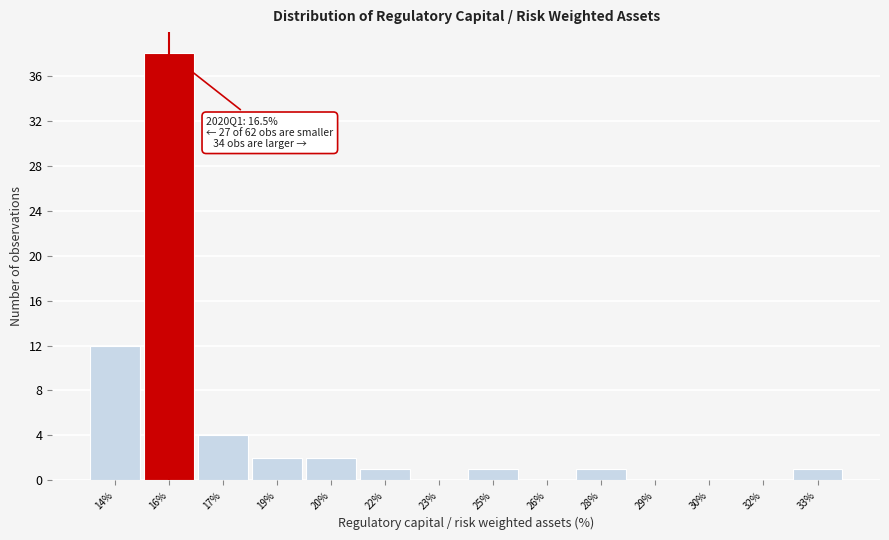

Reading left to right, extract all data points from this chart.

14%=12	16%=38	17%=4	19%=2	20%=2	22%=1	23%=0	25%=1	26%=0	28%=1	29%=0	30%=0	32%=0	33%=1